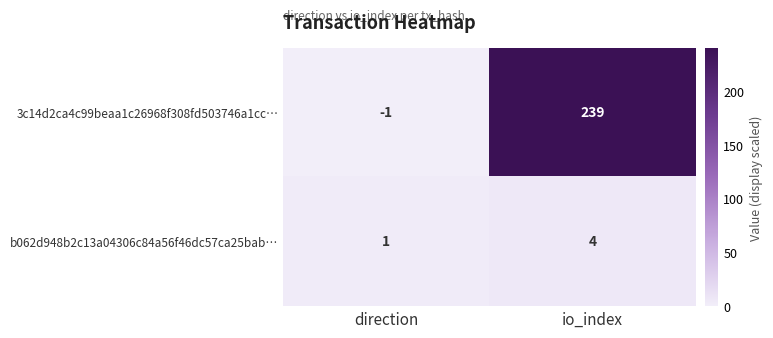

At which label is b062d948b2c13a04306c84a56f46dc57ca25bab… closest to 2?

direction